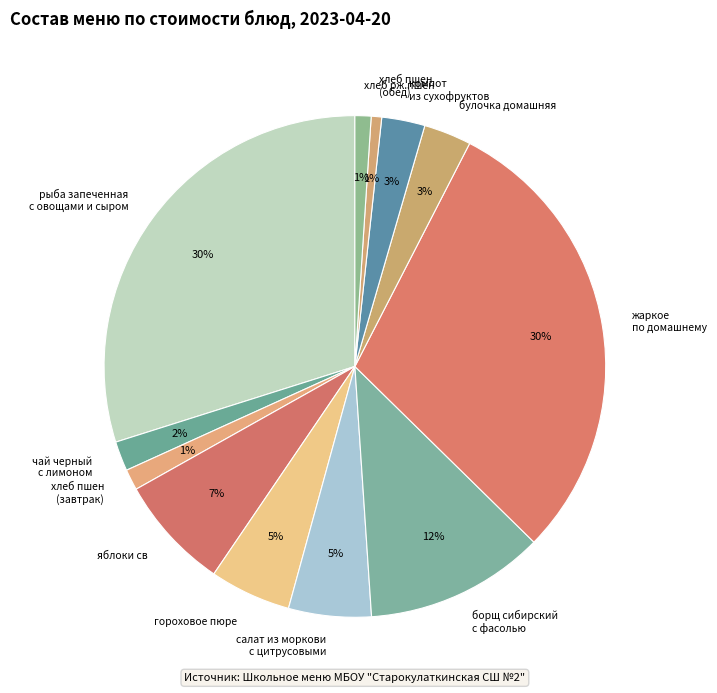

Is the sum of хлеб рж.пшен and рыба запеченная с овощами и сыром greater than half?

No